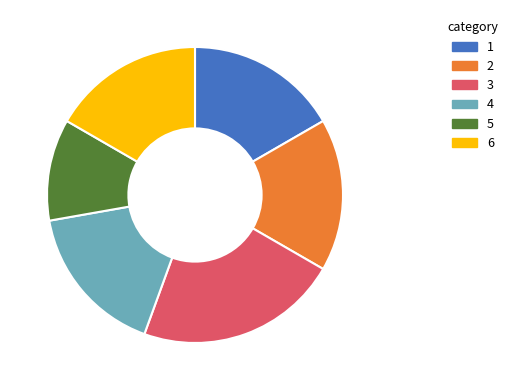

Which category has the smallest portion of the pie?

5